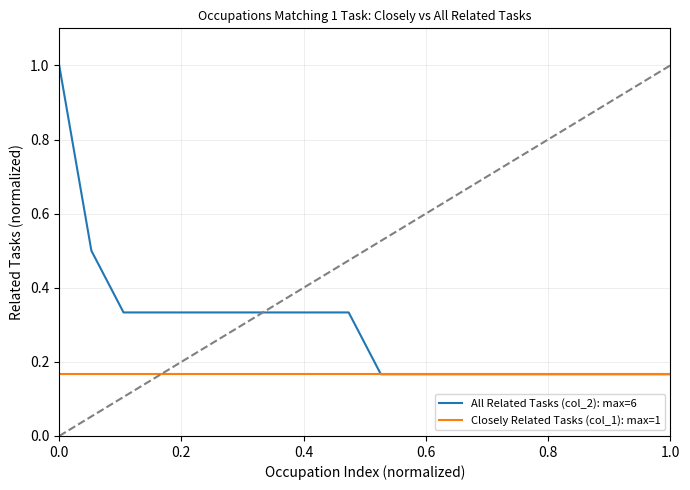

What are all the series names shown in the legend?

All Related Tasks (col_2): max=6, Closely Related Tasks (col_1): max=1